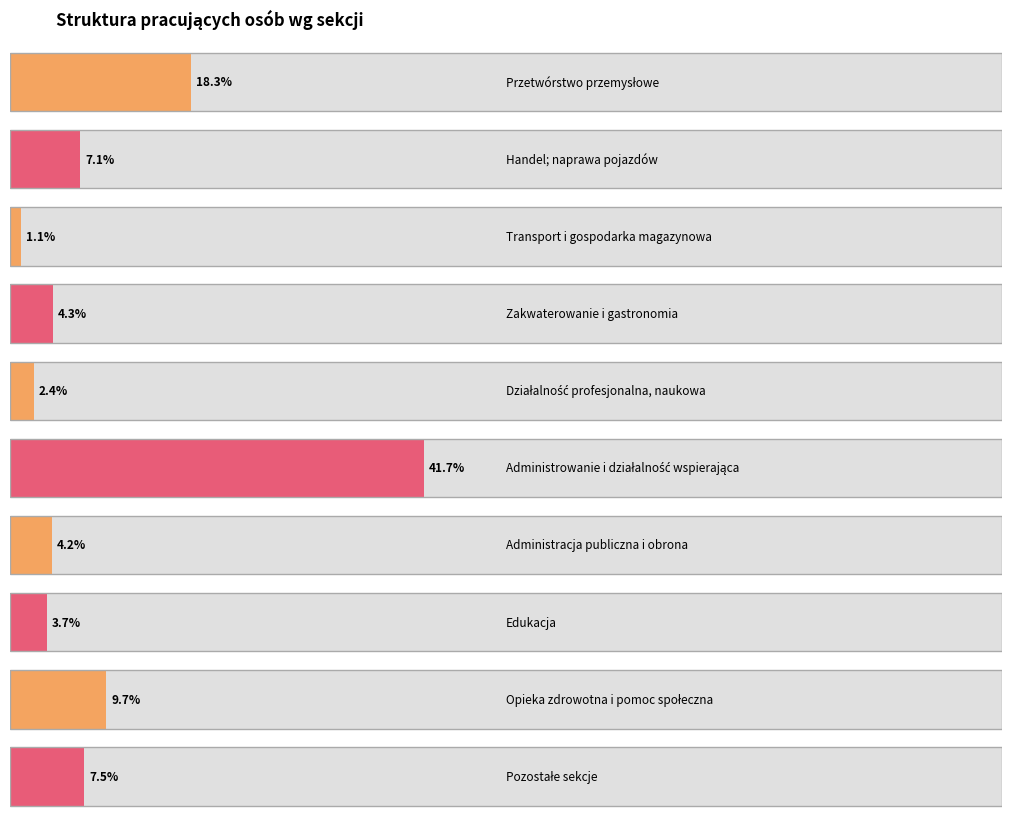

What is the average value?

10.0